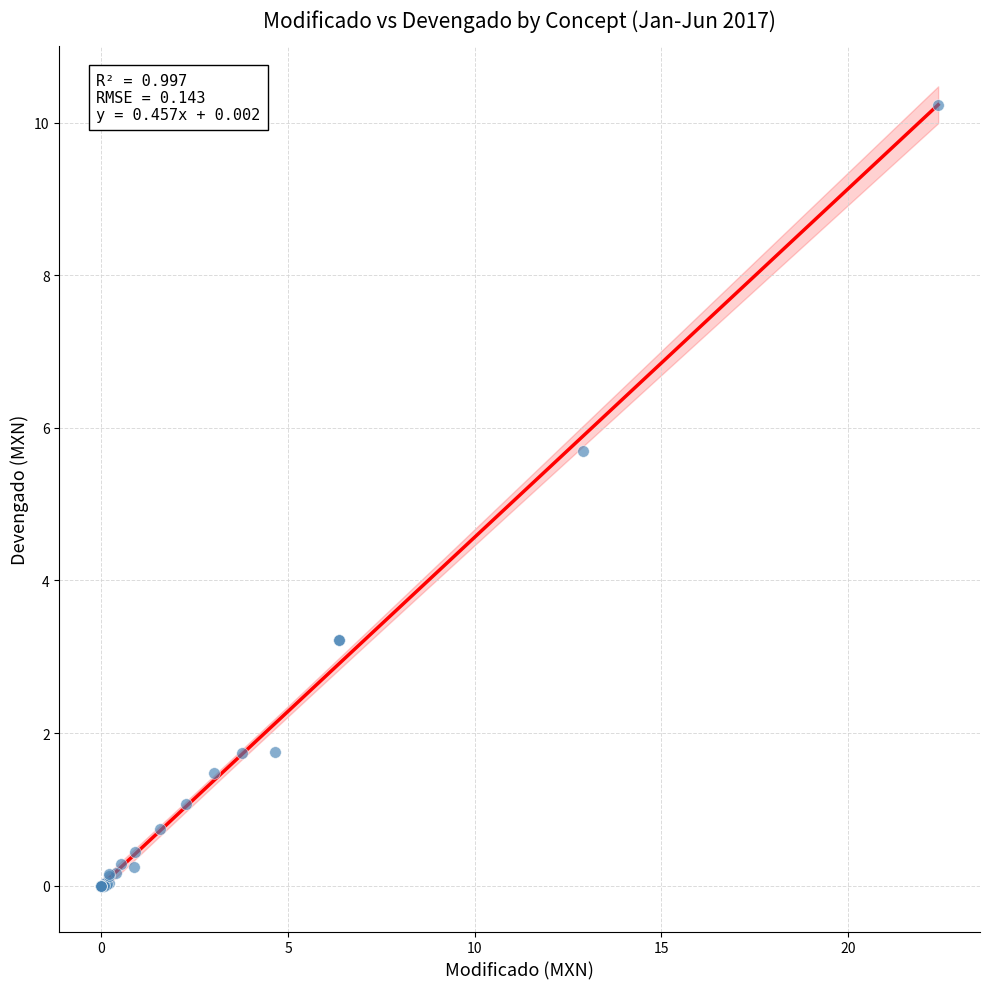

What Y value in the scatter plot is closest to 5?

5.7